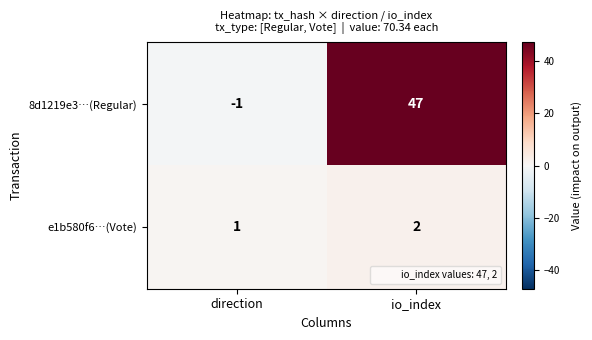

Reading right to left, transcribe all the data shown in this chart.

8d1219e3…(Regular): io_index=47	direction=-1
e1b580f6…(Vote): io_index=2	direction=1